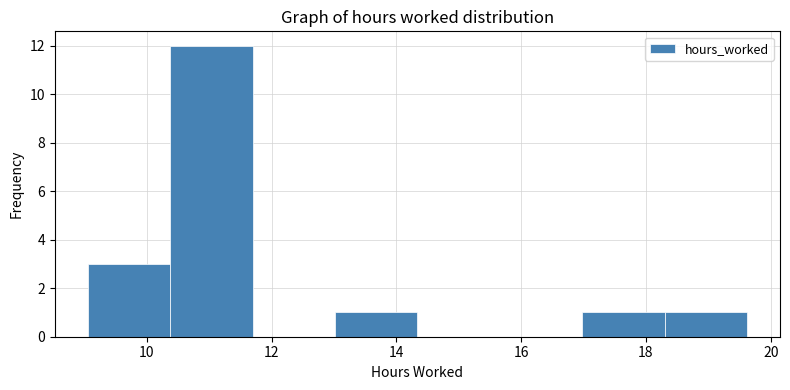

Reading left to right, list every bar in this chart as the range it spans on the x-axis followed by its height. Neither the bar edges nor the heights are printed on the chart, so give them approximately, as read against the axes.

9.0 to 10.4: 3
10.4 to 11.6: 12
11.6 to 13.0: 0
13.0 to 14.4: 1
14.4 to 15.6: 0
15.6 to 17.0: 0
17.0 to 18.2: 1
18.2 to 19.6: 1